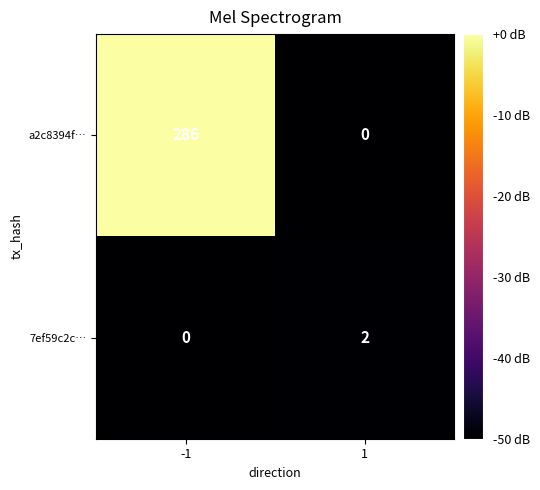

Rank the series by their maximum value, from lowest to highest.

7ef59c2c…, a2c8394f…